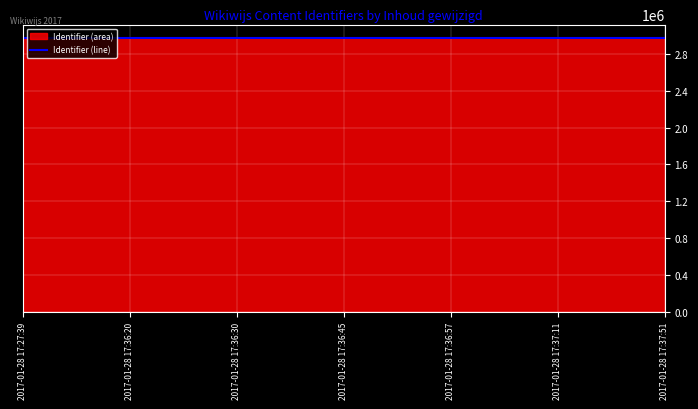

How many lines are shown in the chart?

1